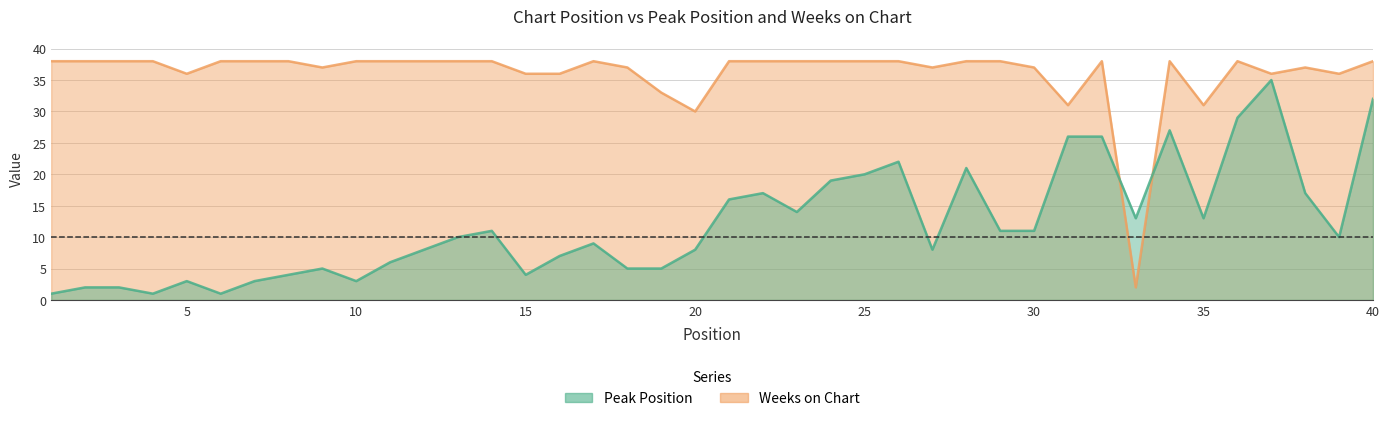

How many values in the Peak Position series exceed 10?

19